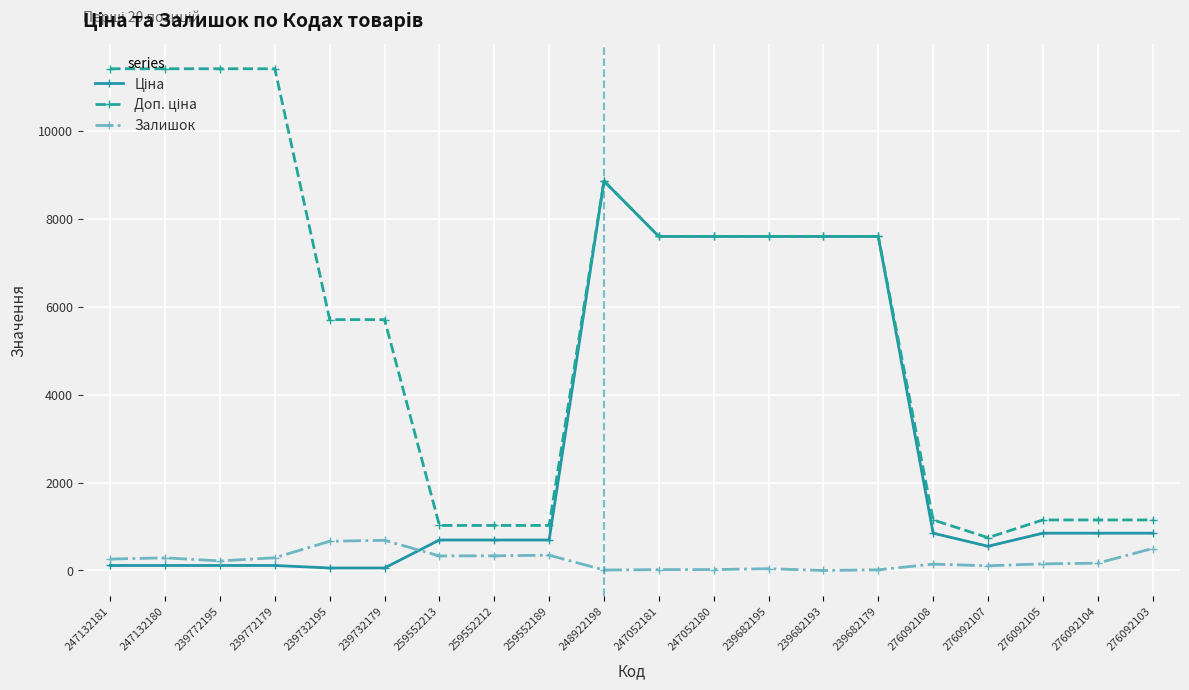

What is the maximum value shown in the chart?

11410.0